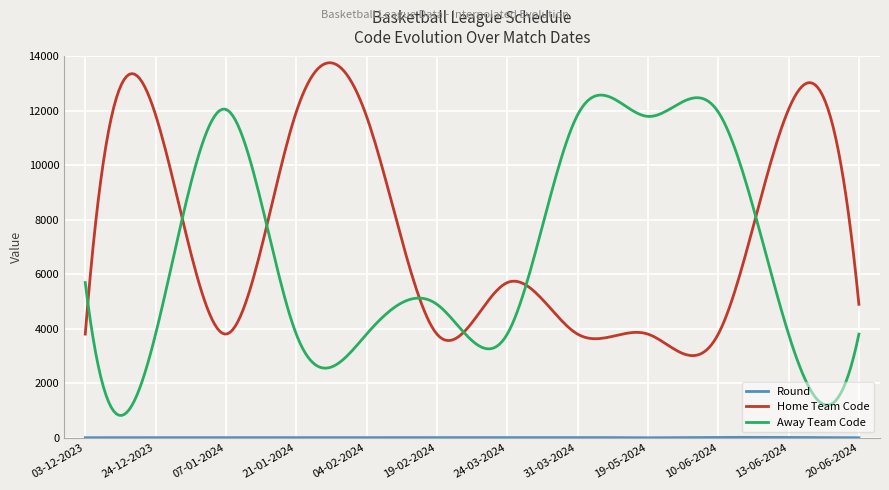

Which series has the largest total across all categories?

Home Team Code